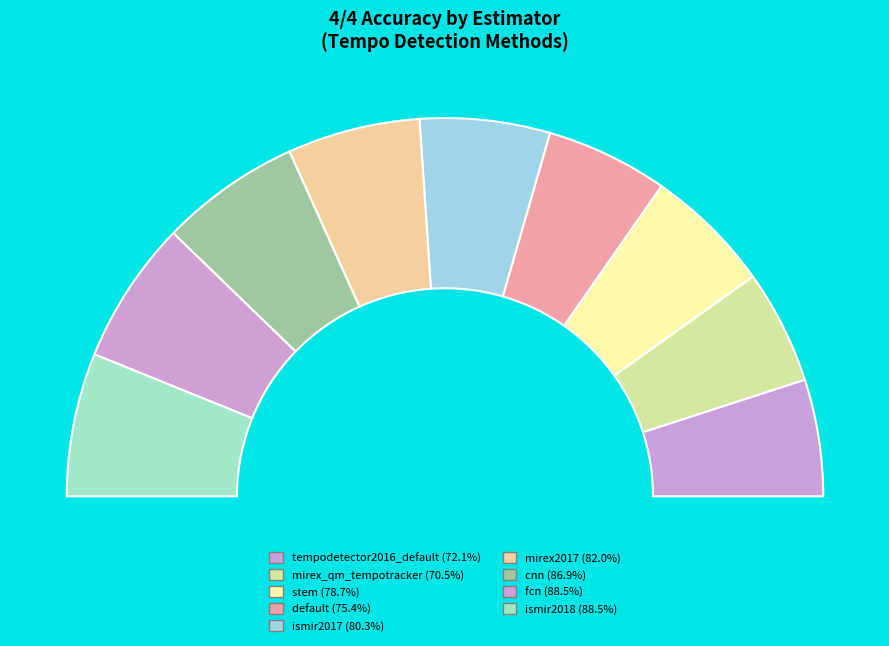

What is the change in value from schreiber2014/default to schreiber2018/cnn?

+0.1